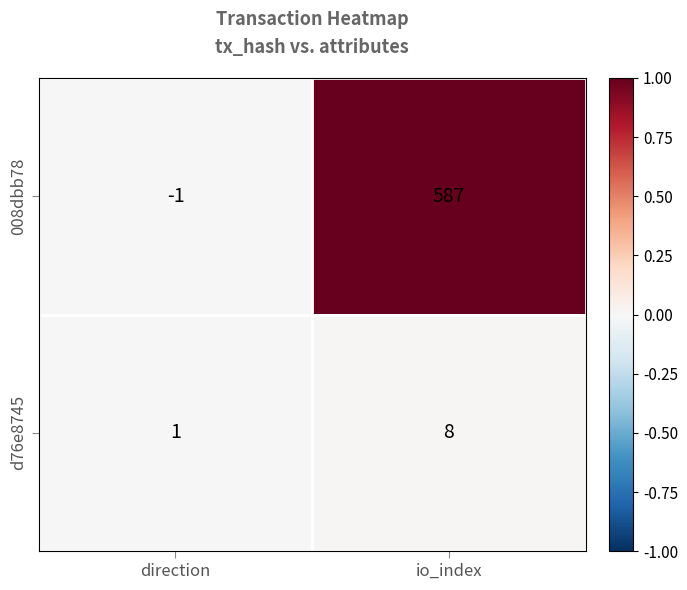

At how many categories does at least one series exceed 0?

2